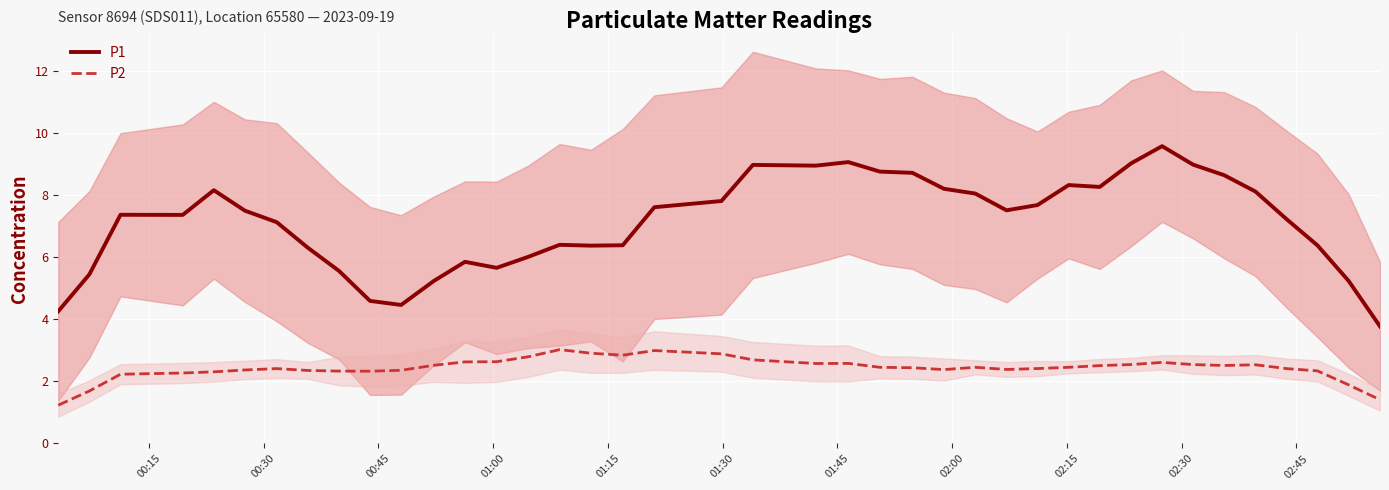

What is the maximum value for P2?

3.0